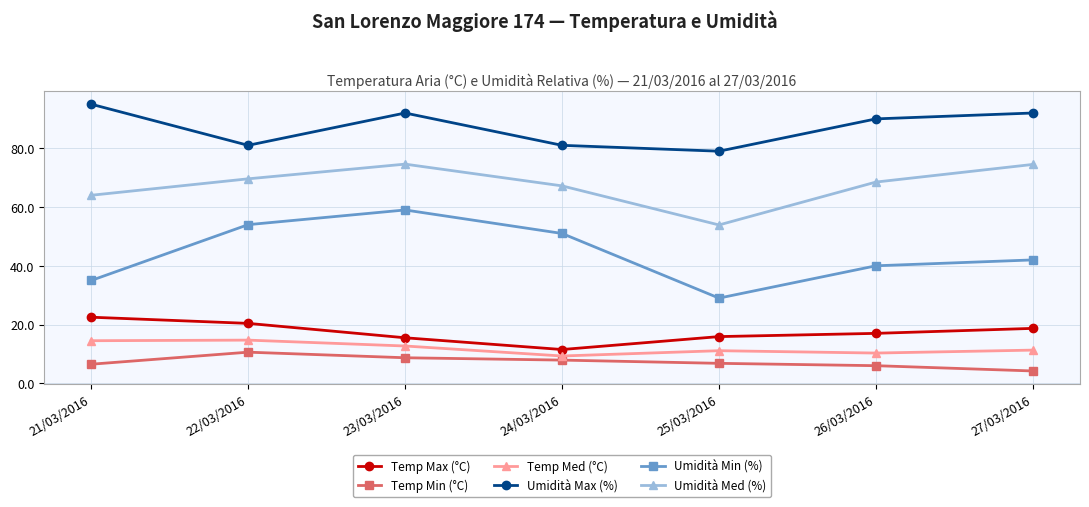

What are all the series names shown in the legend?

Temp Max (°C), Temp Min (°C), Temp Med (°C), Umidità Max (%), Umidità Min (%), Umidità Med (%)